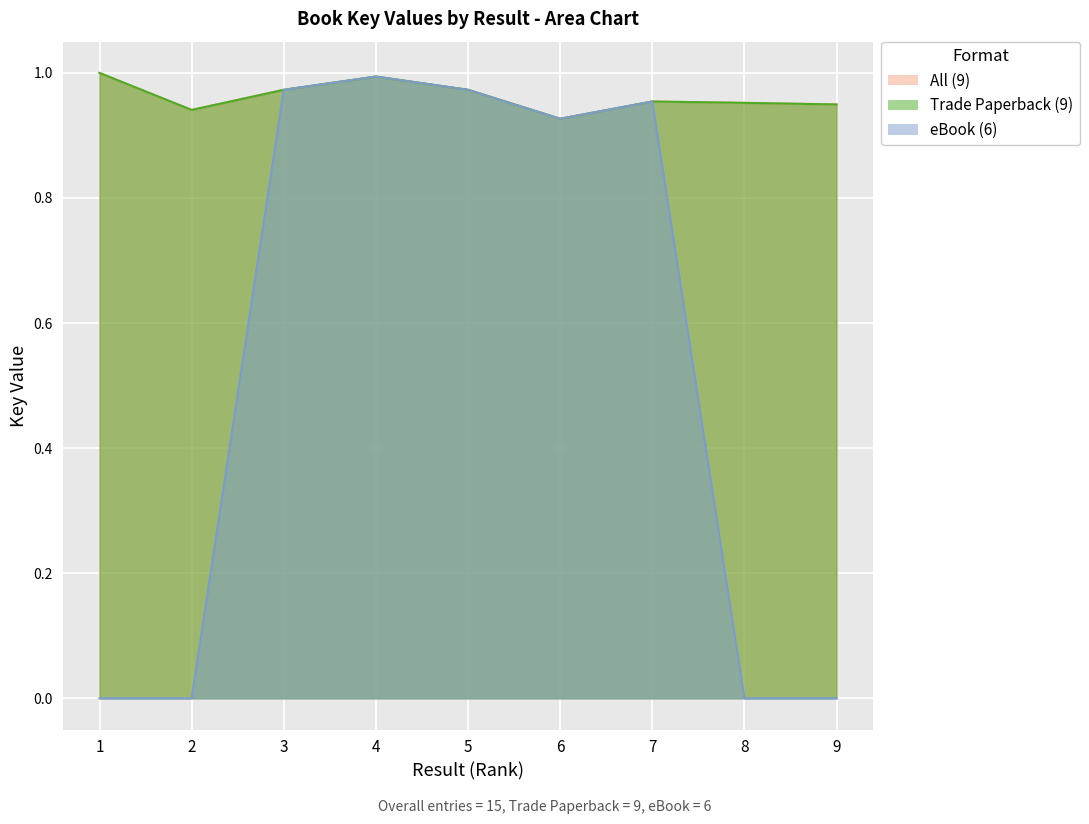

How many values in eBook (6) are above zero?

5